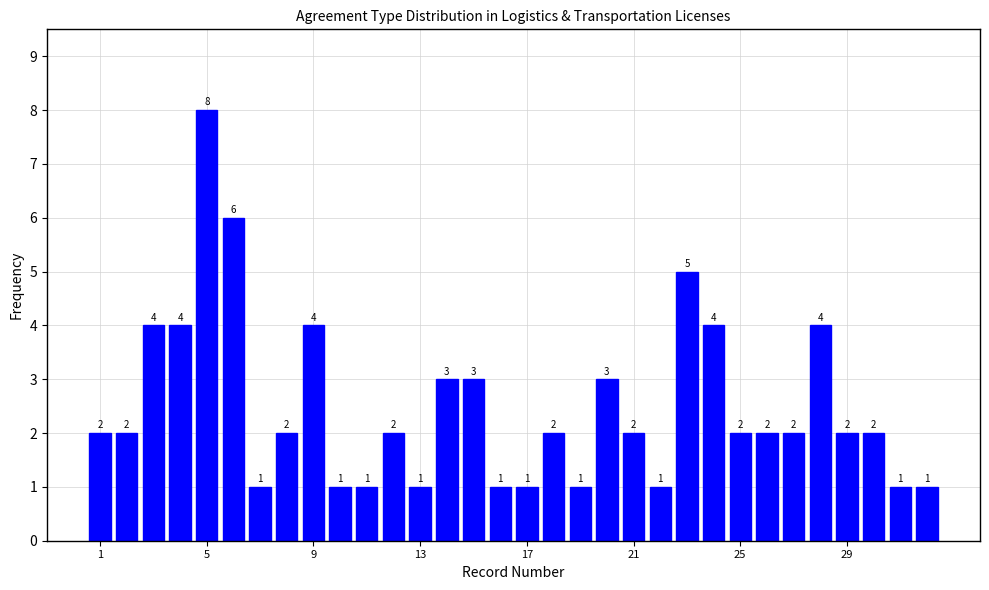

What is the value of the 10th bar from the left?

1